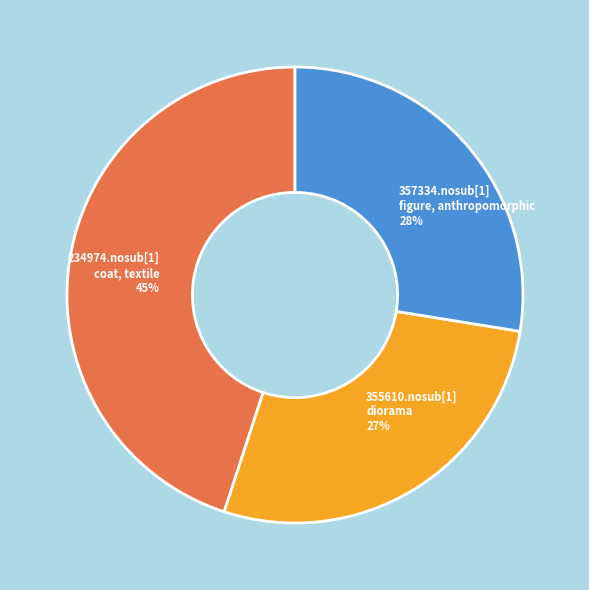

Do 357334.nosub[1] figure, anthropomorphic and 355610.nosub[1] diorama together represent more than half of the pie?

Yes